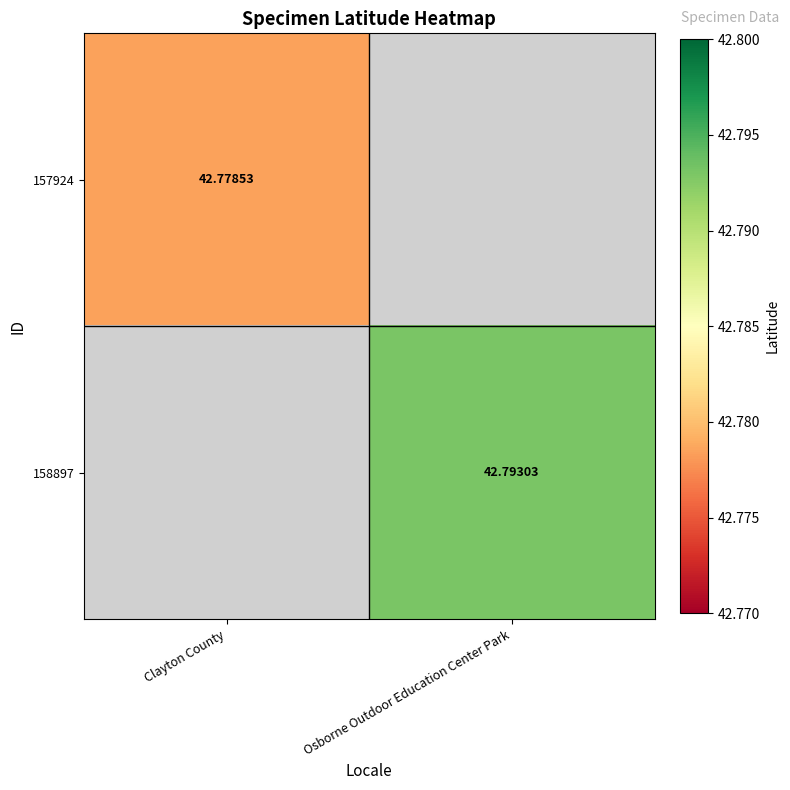

Rank the categories by 157924 value from lowest to highest.

Clayton County, Osborne Outdoor Education Center Park